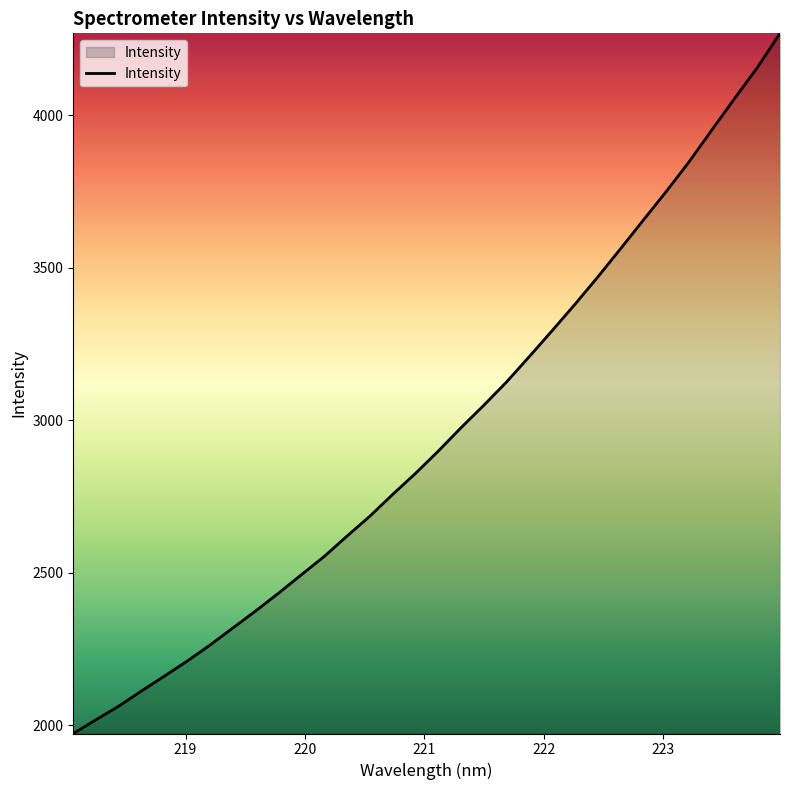

What is the greatest value displayed?

4269.5